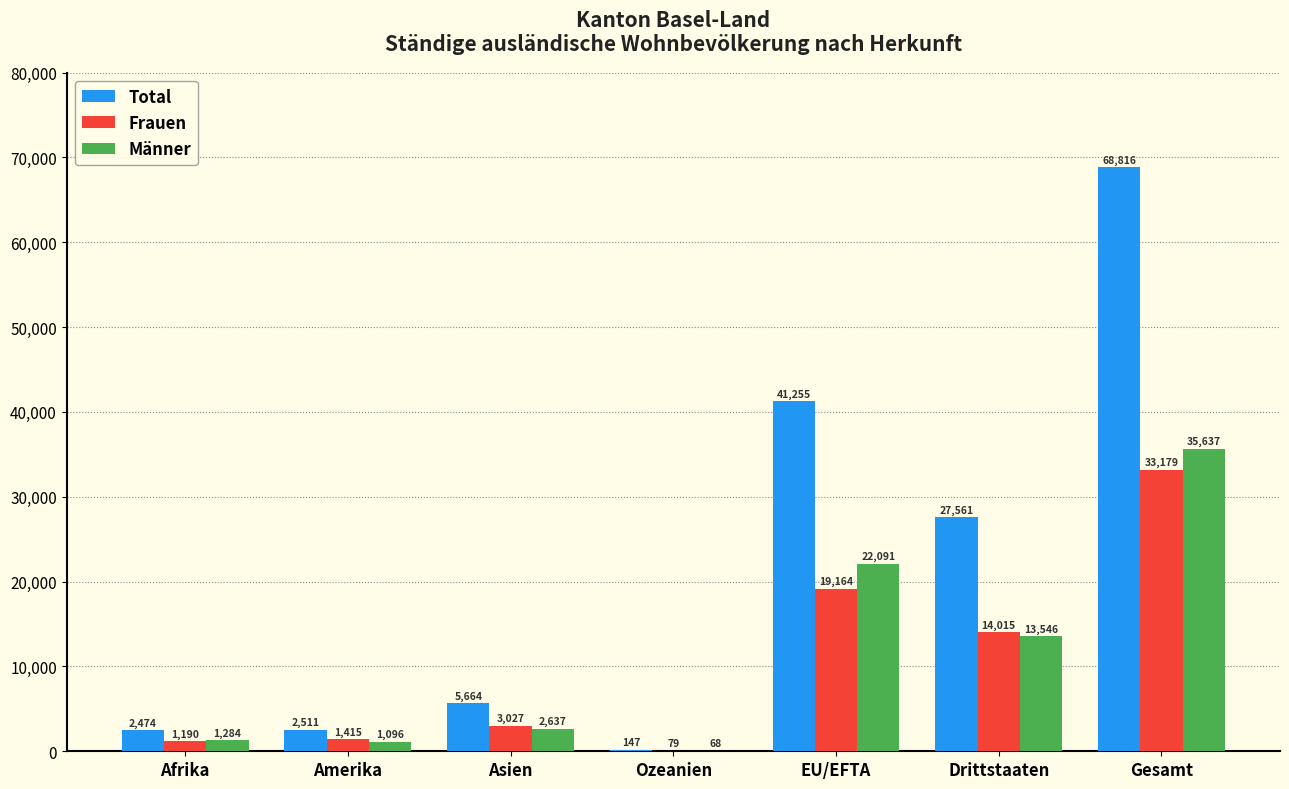

How many groups of bars are there?

7